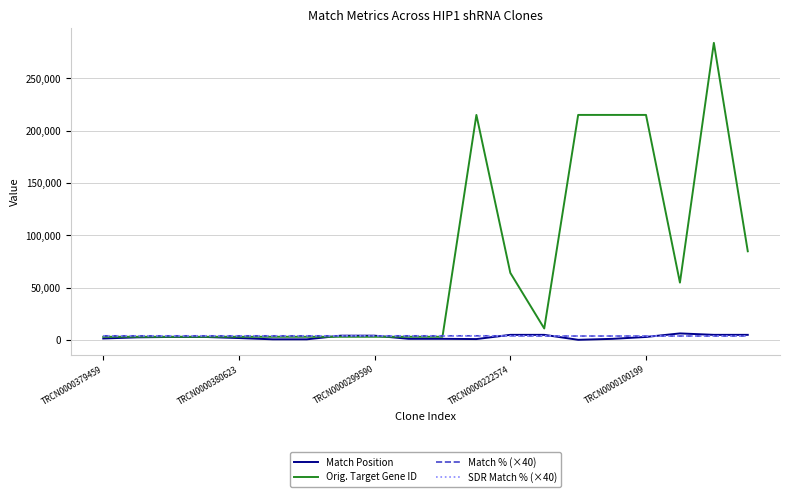

Which series has the widest spread of values?

Orig. Target Gene ID